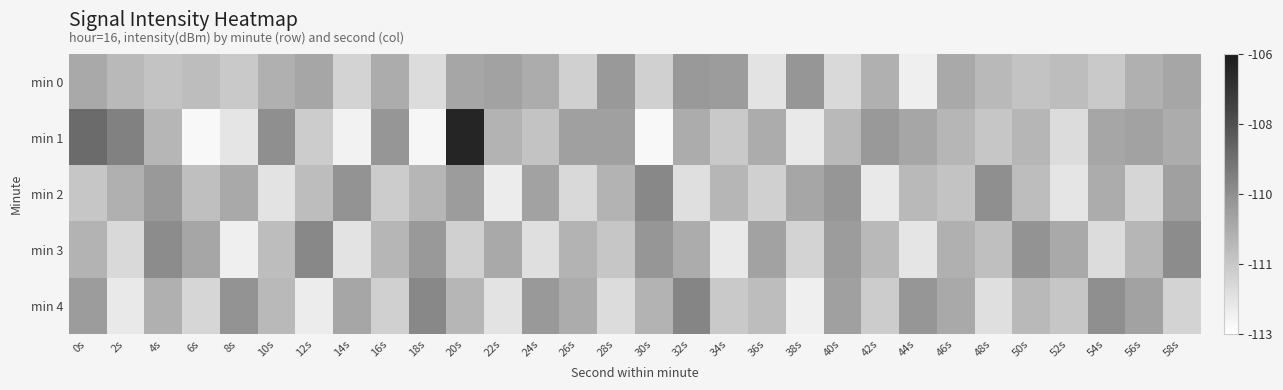

Reading left to right, what are all the values shown in this chart?

min 0: 0s=-110.3	2s=-110.8	4s=-111.1	6s=-110.9	8s=-111.3	10s=-110.5	12s=-110.2	14s=-111.6	16s=-110.4	18s=-111.9	20s=-110.2	22s=-110.1	24s=-110.4	26s=-111.5	28s=-109.8	30s=-111.5	32s=-109.8	34s=-109.9	36s=-112.1	38s=-109.7	40s=-111.8	42s=-110.5	44s=-112.5	46s=-110.3	48s=-110.8	50s=-111.1	52s=-110.9	54s=-111.3	56s=-110.5	58s=-110.2
min 1: 0s=-108.5	2s=-109.1	4s=-110.7	6s=-112.8	8s=-112.2	10s=-109.5	12s=-111.4	14s=-112.6	16s=-109.7	18s=-112.7	20s=-106.4	22s=-110.6	24s=-111.1	26s=-110.0	28s=-110.0	30s=-112.8	32s=-110.4	34s=-111.3	36s=-110.4	38s=-112.3	40s=-110.8	42s=-109.8	44s=-110.2	46s=-110.7	48s=-111.2	50s=-110.7	52s=-111.9	54s=-110.2	56s=-110.1	58s=-110.4
min 2: 0s=-111.2	2s=-110.5	4s=-109.8	6s=-111.0	8s=-110.3	10s=-112.1	12s=-110.9	14s=-109.6	16s=-111.4	18s=-110.7	20s=-109.9	22s=-112.4	24s=-110.1	26s=-111.8	28s=-110.6	30s=-109.3	32s=-112.0	34s=-110.7	36s=-111.5	38s=-110.2	40s=-109.7	42s=-112.3	44s=-110.8	46s=-111.1	48s=-109.5	50s=-110.9	52s=-112.2	54s=-110.4	56s=-111.7	58s=-110.0
min 3: 0s=-110.6	2s=-111.8	4s=-109.4	6s=-110.2	8s=-112.5	10s=-110.9	12s=-109.3	14s=-112.1	16s=-110.7	18s=-109.8	20s=-111.5	22s=-110.3	24s=-112.0	26s=-110.6	28s=-111.2	30s=-109.7	32s=-110.4	34s=-112.3	36s=-110.1	38s=-111.6	40s=-109.9	42s=-110.8	44s=-112.2	46s=-110.5	48s=-111.0	50s=-109.6	52s=-110.3	54s=-111.9	56s=-110.7	58s=-109.4
min 4: 0s=-109.9	2s=-112.3	4s=-110.5	6s=-111.7	8s=-109.6	10s=-110.8	12s=-112.4	14s=-110.2	16s=-111.5	18s=-109.3	20s=-110.7	22s=-112.1	24s=-109.8	26s=-110.4	28s=-111.9	30s=-110.6	32s=-109.2	34s=-111.3	36s=-110.9	38s=-112.5	40s=-110.0	42s=-111.4	44s=-109.7	46s=-110.3	48s=-112.0	50s=-110.8	52s=-111.2	54s=-109.5	56s=-110.1	58s=-111.6